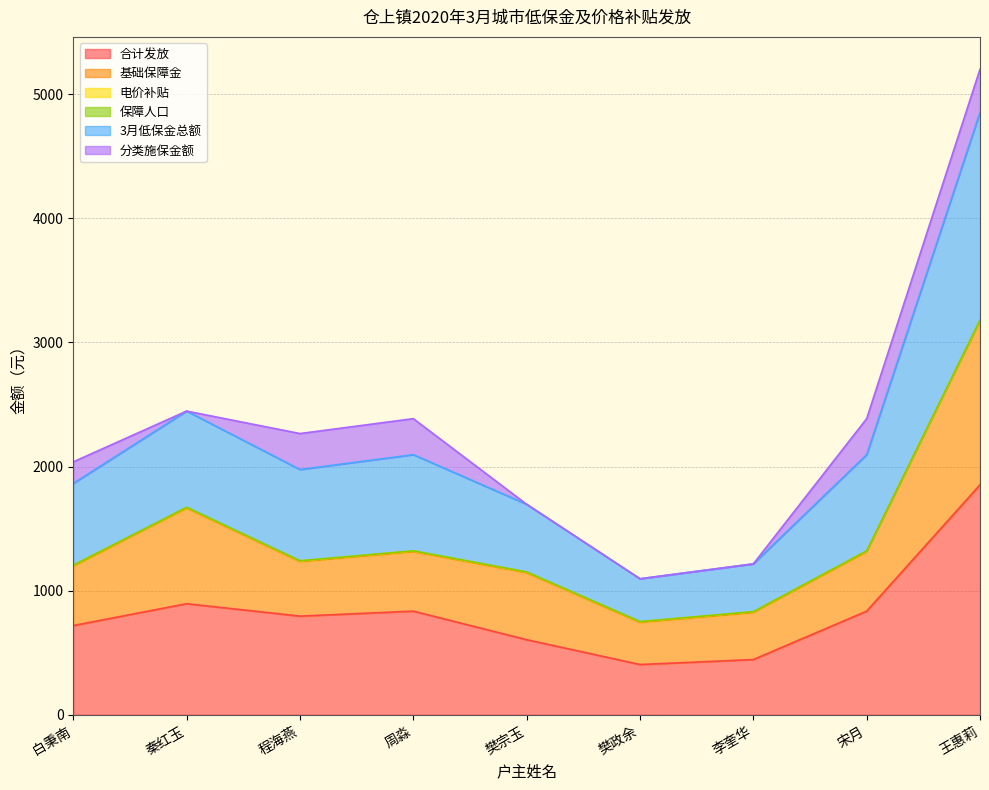

What is the difference between the highest and lowest values at 白秉南?

1319